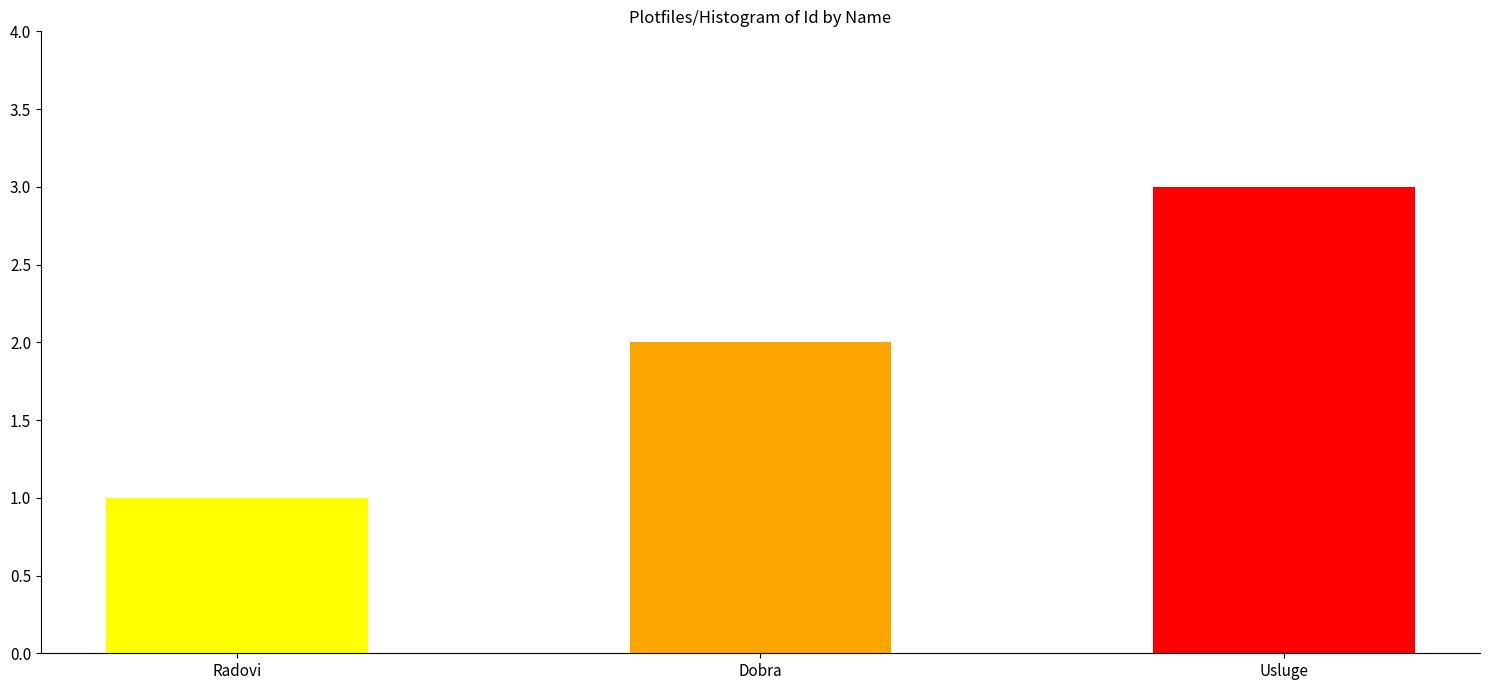

What is the label of the 1st bar from the right?

Usluge